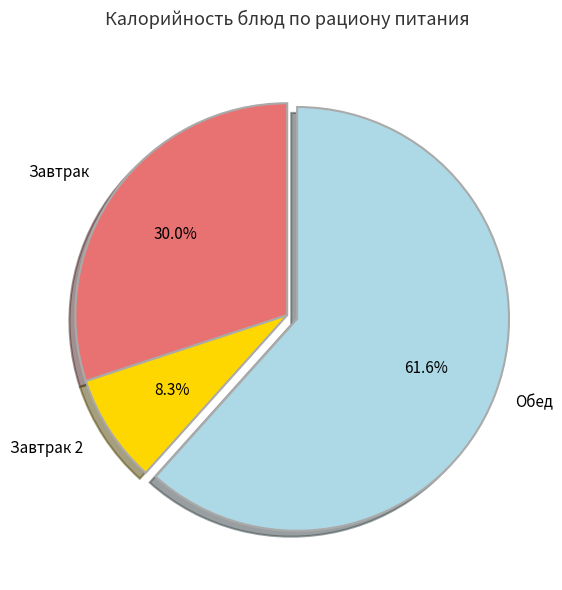

What is the ratio of the value at Обед to the value at Завтрак?

2.1